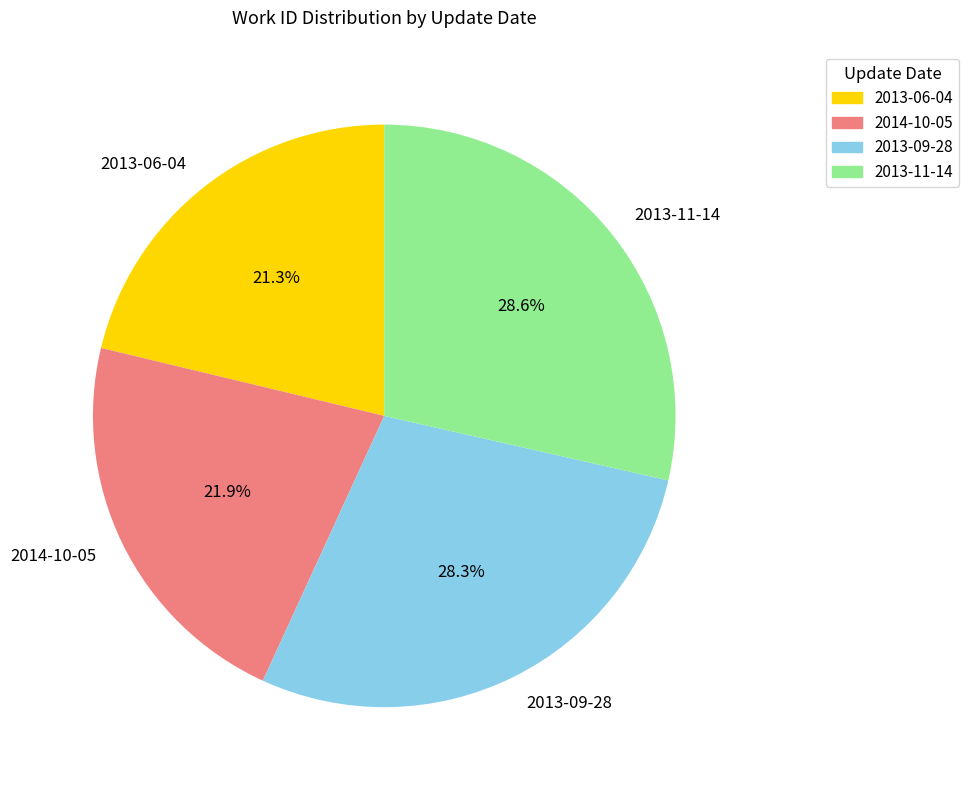

Does any single category account for the majority?

No